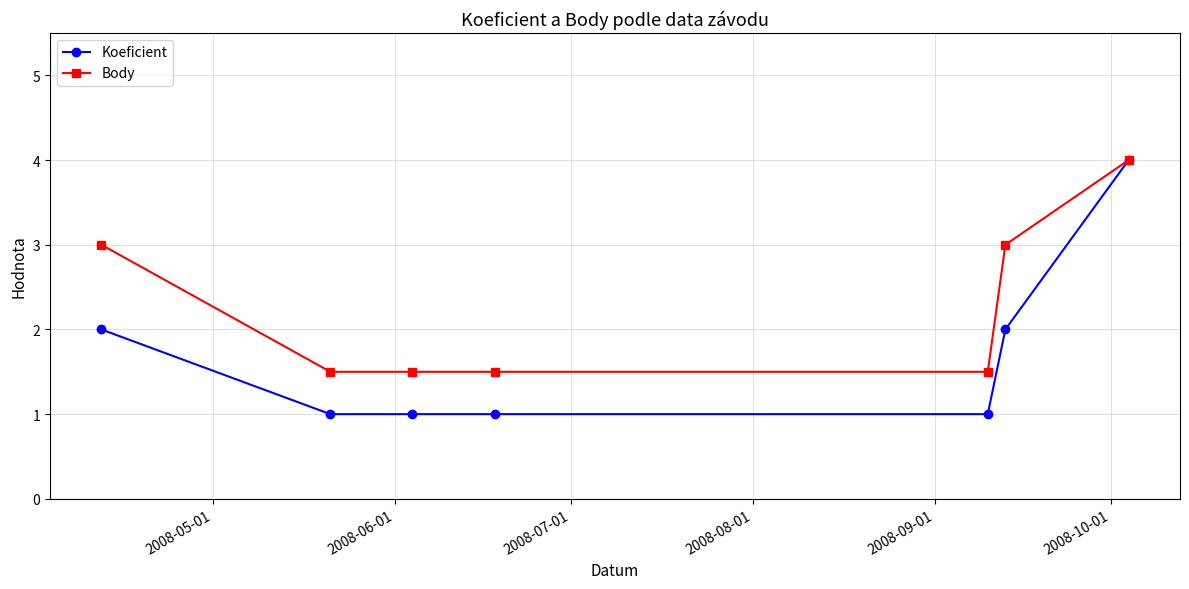

What is the minimum value shown in the chart?

1.0